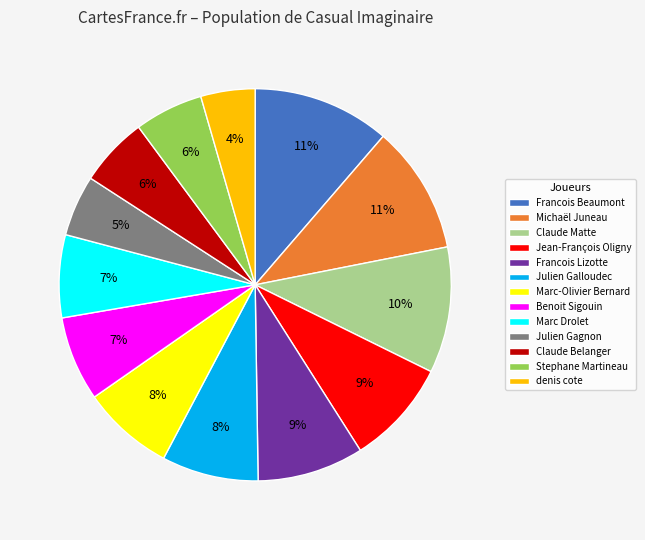

How many segments does this pie chart have?

13